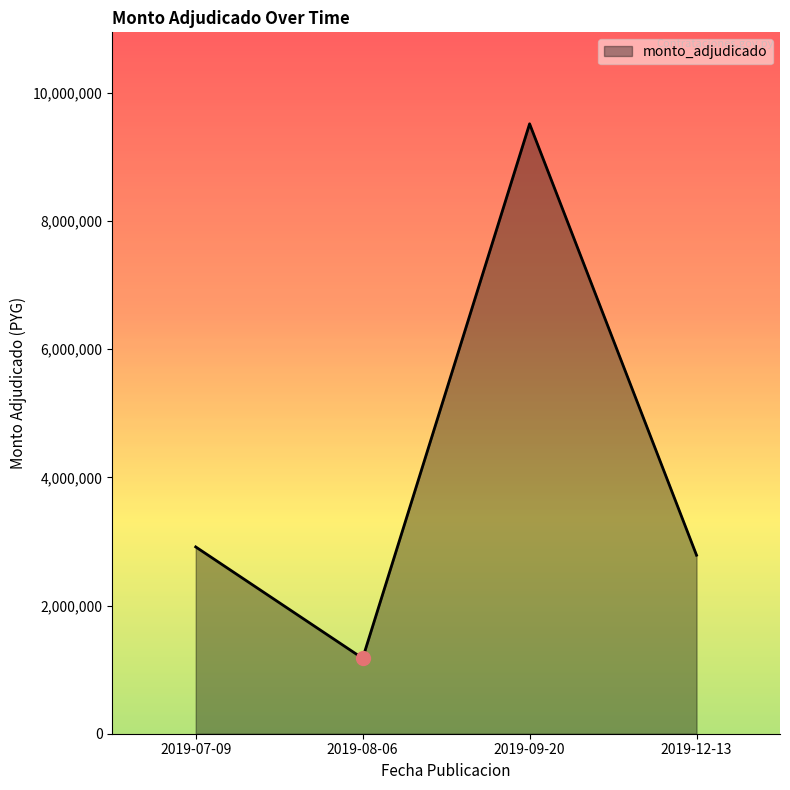

What is the maximum value shown in the chart?

9517400